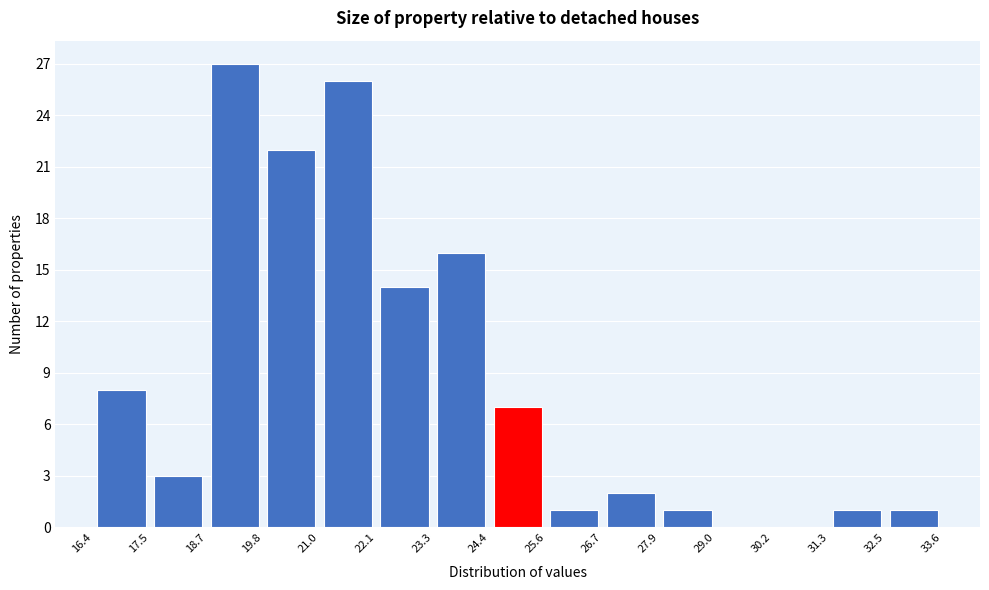

Reading left to right, list every bar in this chart as the range it spans on the x-axis followed by its height. The values are not printed on the chart, so give them approximately, as read against the axis.

16.4 to 17.5: 8
17.5 to 18.7: 3
18.7 to 19.8: 27
19.8 to 21.0: 22
21.0 to 22.1: 26
22.1 to 23.3: 14
23.3 to 24.4: 16
24.4 to 25.6: 7
25.6 to 26.7: 1
26.7 to 27.9: 2
27.9 to 29.0: 1
29.0 to 30.2: 0
30.2 to 31.3: 0
31.3 to 32.5: 1
32.5 to 33.6: 1